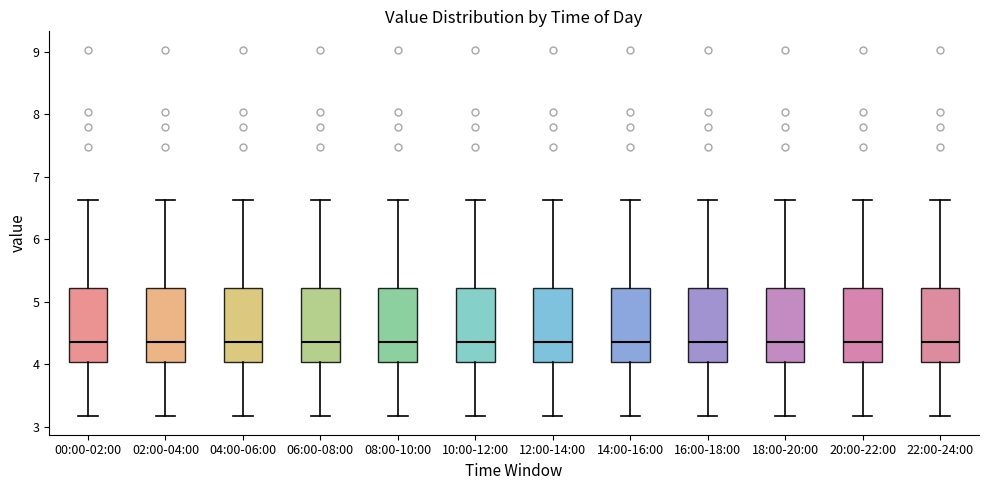

Reading left to right, read every box against the y-axis: the position of its median line, the range the box covers, and the ends of its whiskers. The values are not printed on the chart, so give them approximately, as read against the axis.

00:00-02:00: median 4.4, box 4.0 to 5.2, whiskers 3.2 to 6.6
02:00-04:00: median 4.4, box 4.0 to 5.2, whiskers 3.2 to 6.6
04:00-06:00: median 4.4, box 4.0 to 5.2, whiskers 3.2 to 6.6
06:00-08:00: median 4.4, box 4.0 to 5.2, whiskers 3.2 to 6.6
08:00-10:00: median 4.4, box 4.0 to 5.2, whiskers 3.2 to 6.6
10:00-12:00: median 4.4, box 4.0 to 5.2, whiskers 3.2 to 6.6
12:00-14:00: median 4.4, box 4.0 to 5.2, whiskers 3.2 to 6.6
14:00-16:00: median 4.4, box 4.0 to 5.2, whiskers 3.2 to 6.6
16:00-18:00: median 4.4, box 4.0 to 5.2, whiskers 3.2 to 6.6
18:00-20:00: median 4.4, box 4.0 to 5.2, whiskers 3.2 to 6.6
20:00-22:00: median 4.4, box 4.0 to 5.2, whiskers 3.2 to 6.6
22:00-24:00: median 4.4, box 4.0 to 5.2, whiskers 3.2 to 6.6